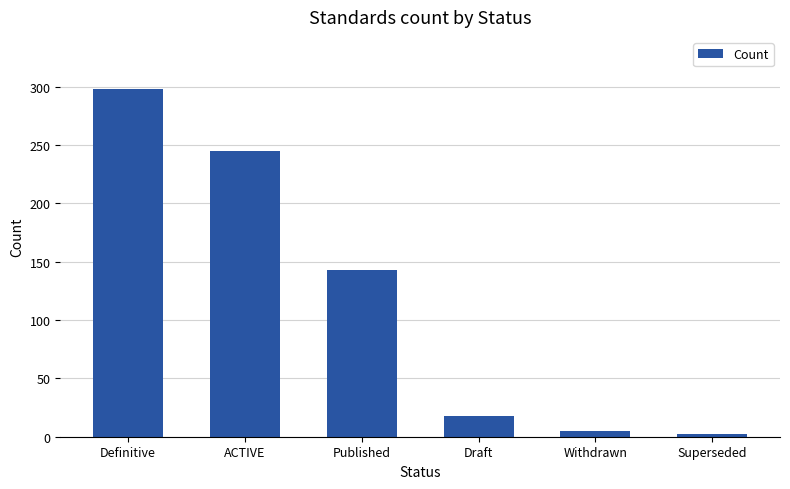

List the labels in order of value, largest first.

Definitive, ACTIVE, Published, Draft, Withdrawn, Superseded